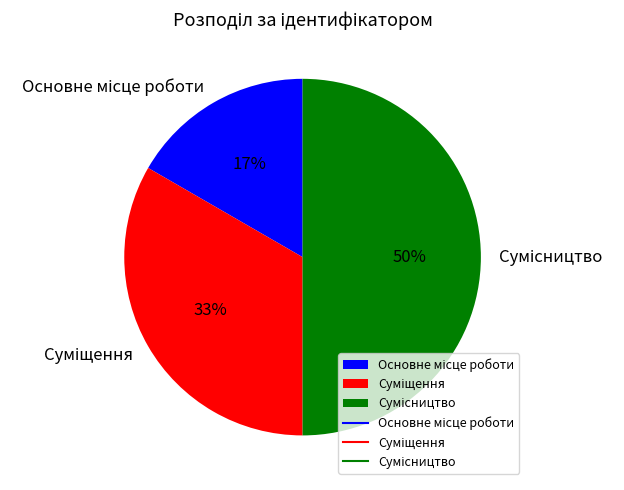

How many segments does this pie chart have?

3